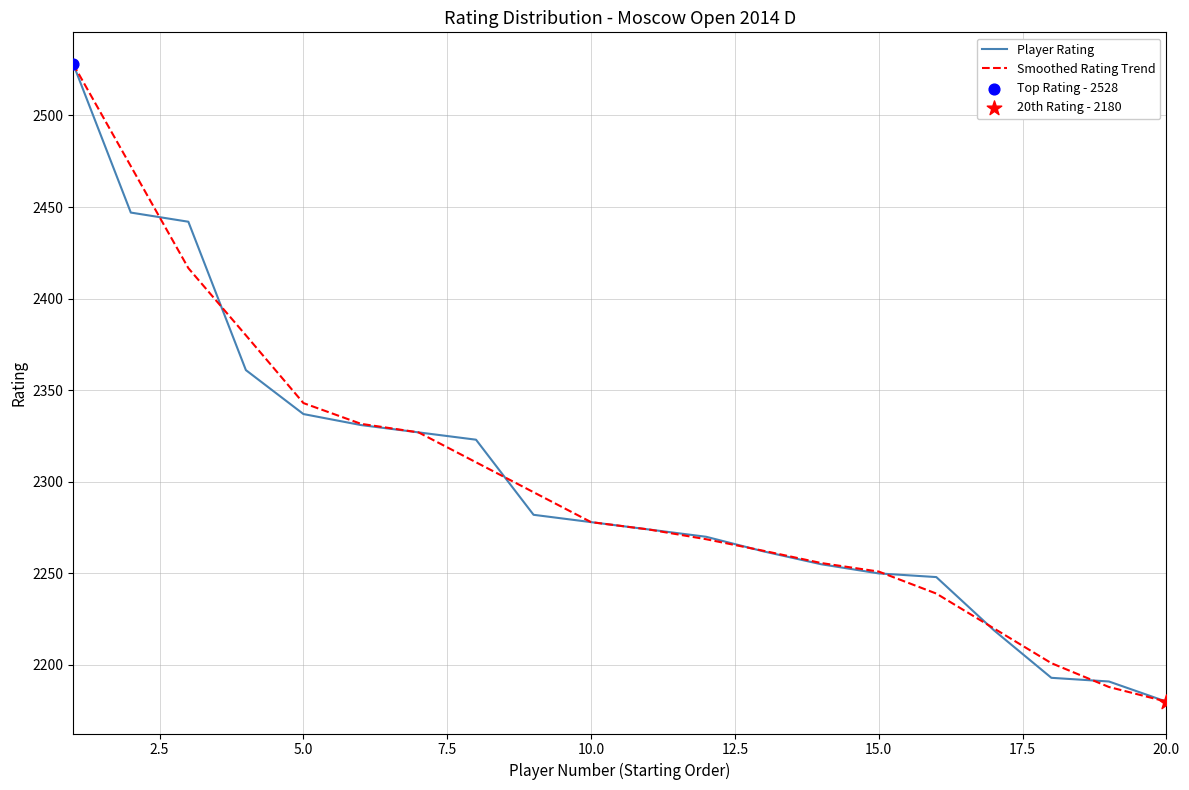

What is the maximum value shown in the chart?

2528.0